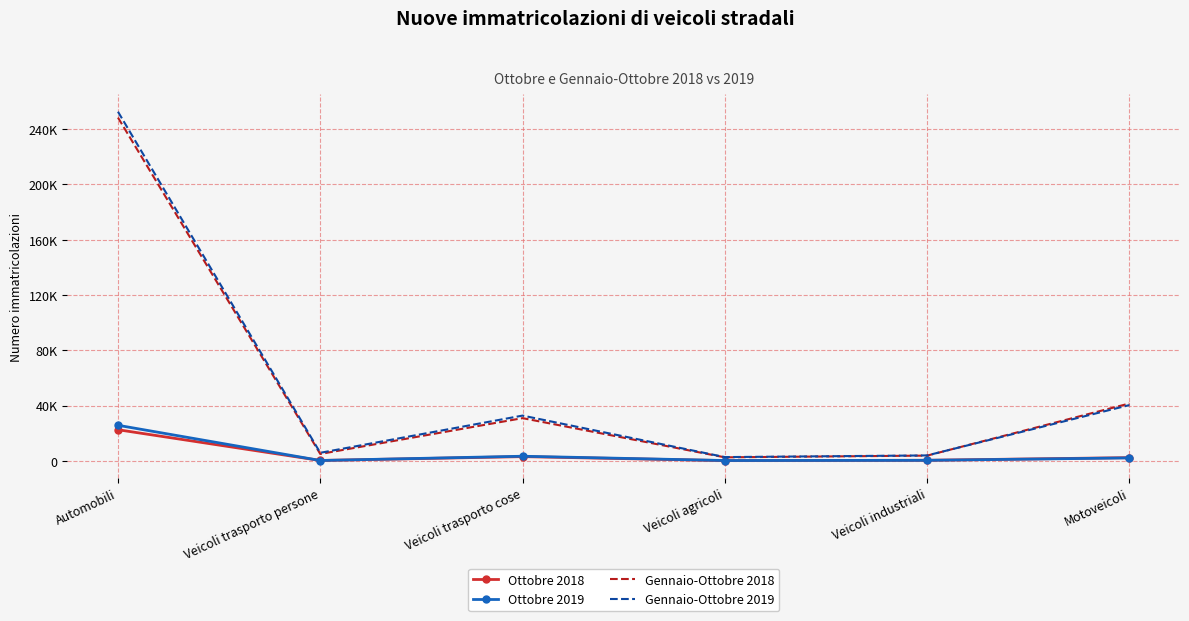

Which category has the highest value across all series?

Automobili